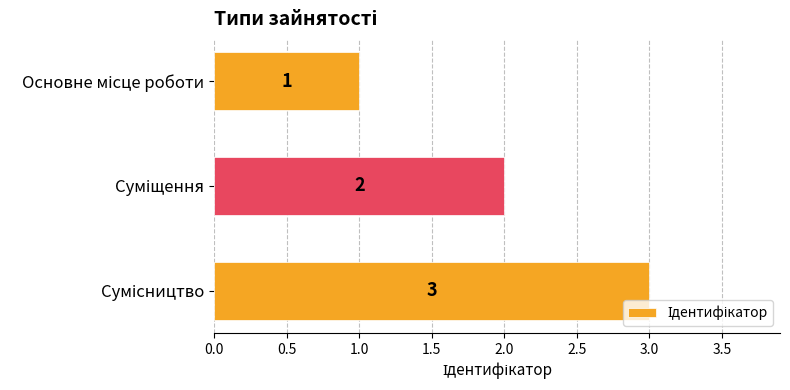

What is the sum of all values?

6